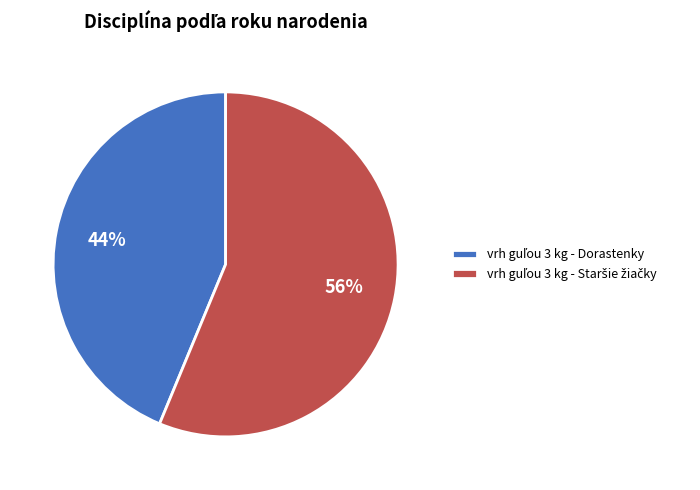

Is there a majority slice in this chart?

Yes